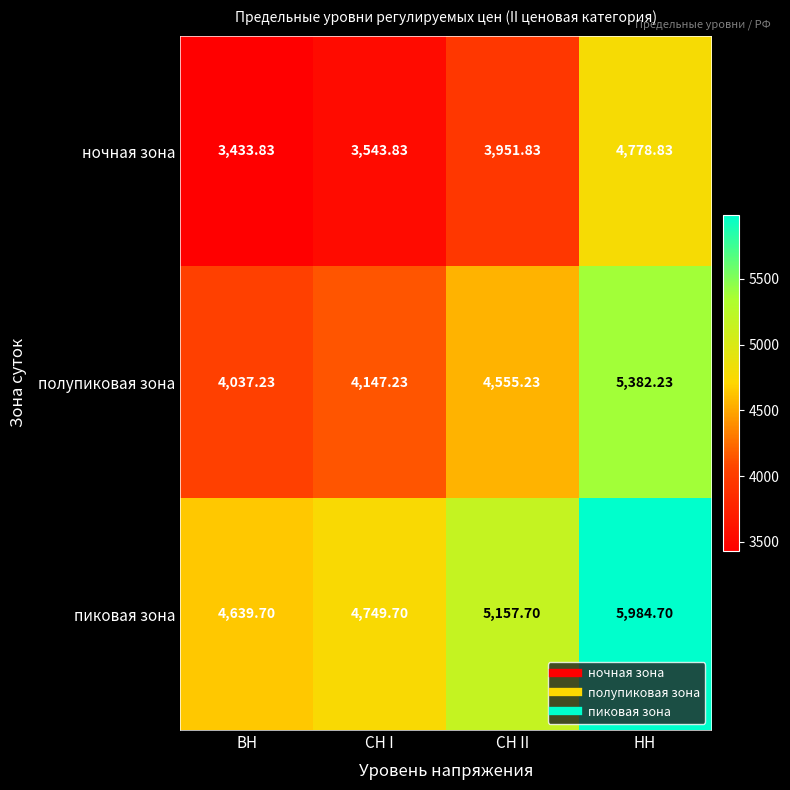

Count the number of categories in the chart.

4